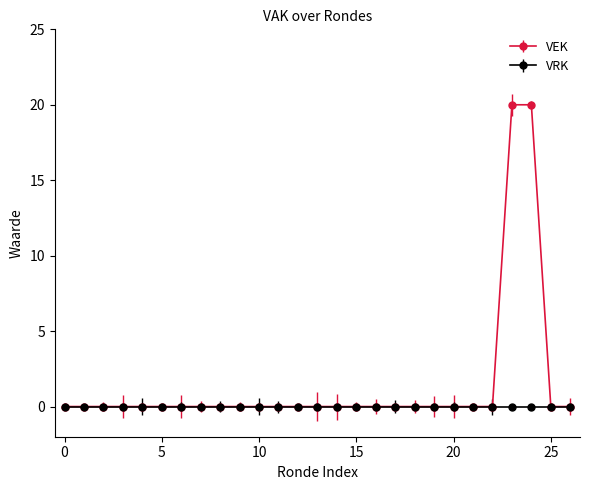

Rank the series by their maximum value, from lowest to highest.

VRK, VEK